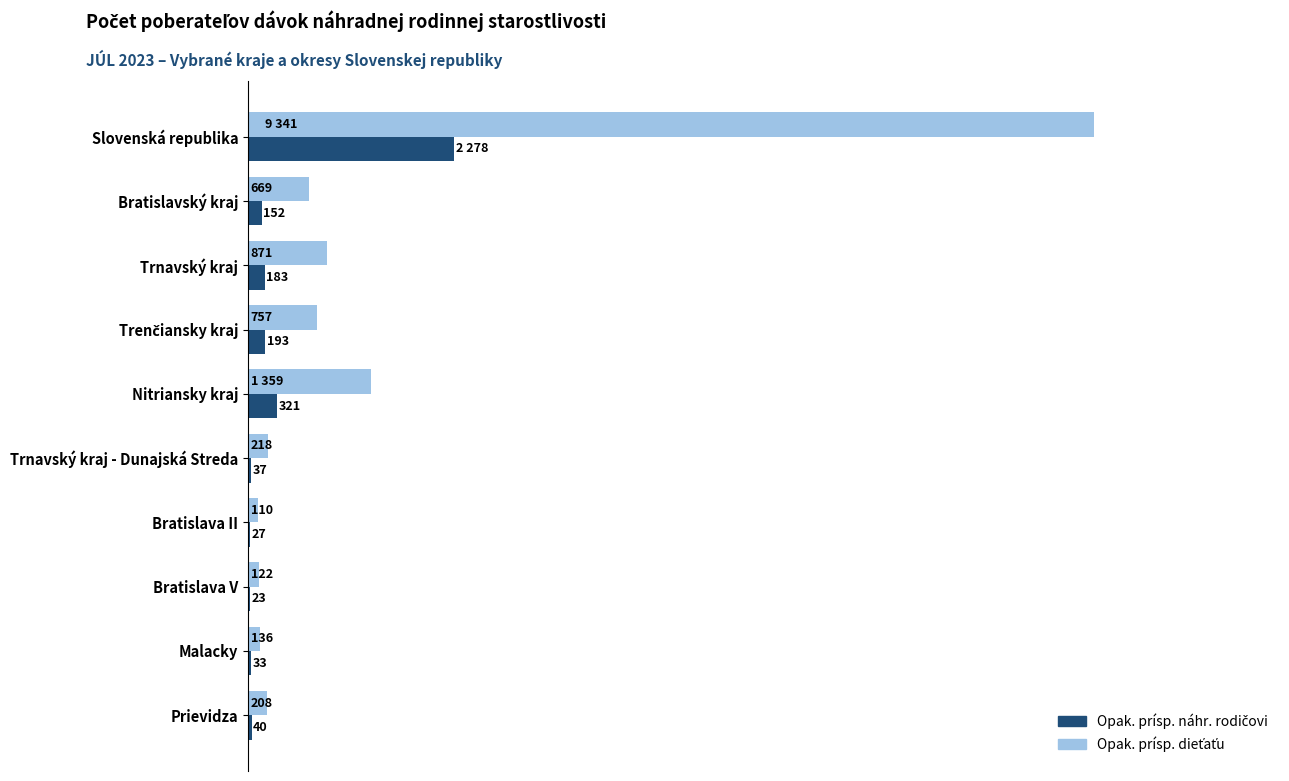

Which category has the highest value across all series?

Slovenská republika